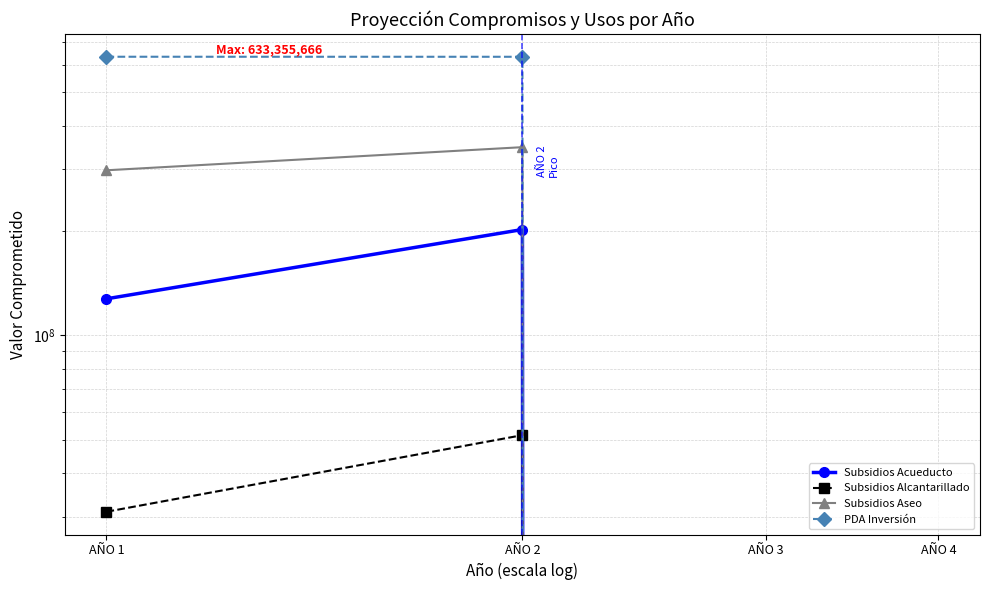

How many distinct data groups are displayed?

4